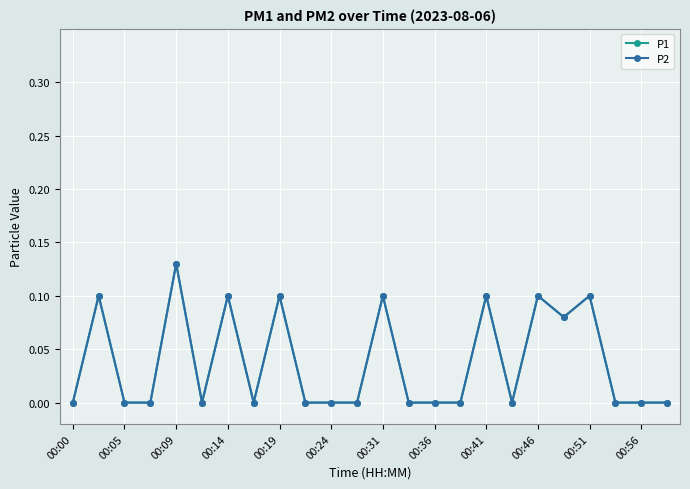

What is the difference between the maximum and second lowest values in the P2 series?

0.1